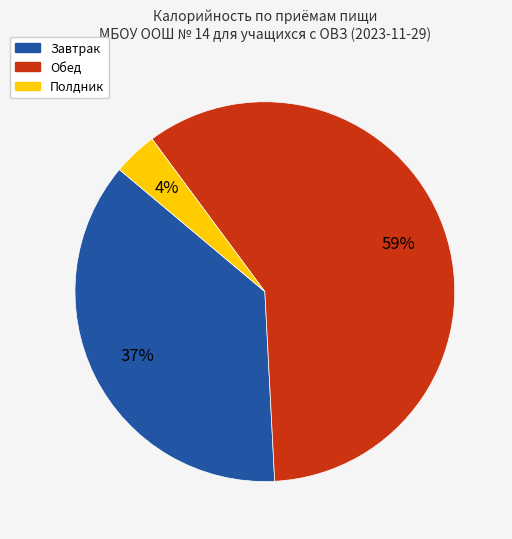

Is there any slice that represents more than half of the pie?

Yes